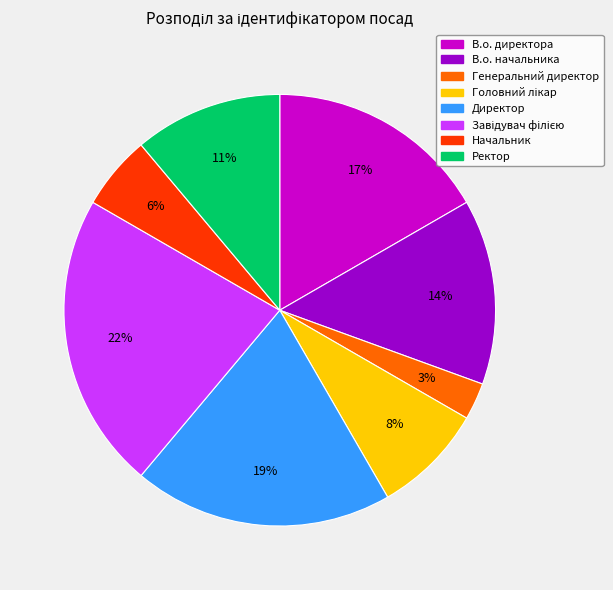

Which has a higher value, В.о. начальника or Генеральний директор?

В.о. начальника